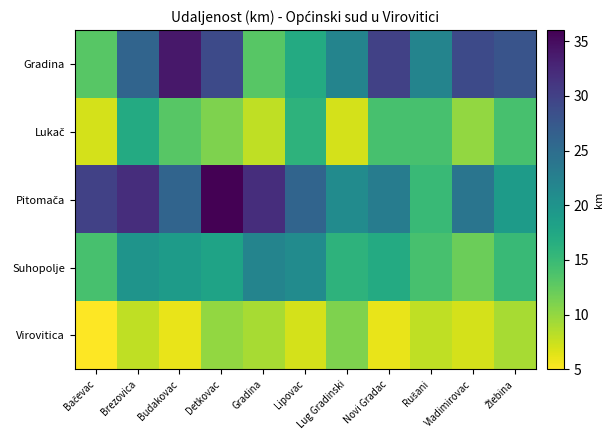

Which series has the largest range (max minus min)?

Gradina